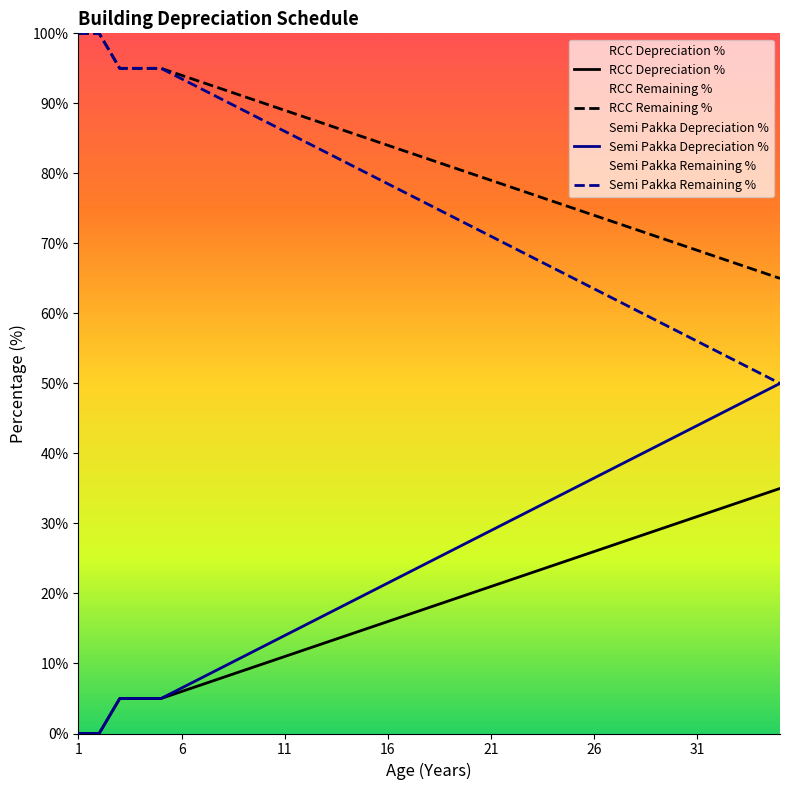

True or false: RCC Depreciation % has more than 2 interior local peaks.

False